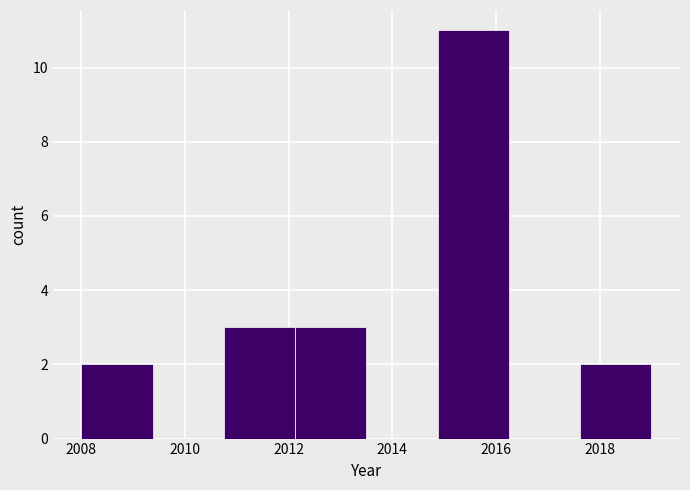

Reading left to right, list every bar in this chart as the range it spans on the x-axis followed by its height. Neither the bar edges nor the heights are printed on the chart, so give them approximately, as read against the axes.

2008.0 to 2009.4: 2
2009.4 to 2010.8: 0
2010.8 to 2012.2: 3
2012.2 to 2013.6: 3
2013.6 to 2014.8: 0
2014.8 to 2016.2: 11
2016.2 to 2017.6: 0
2017.6 to 2019.0: 2